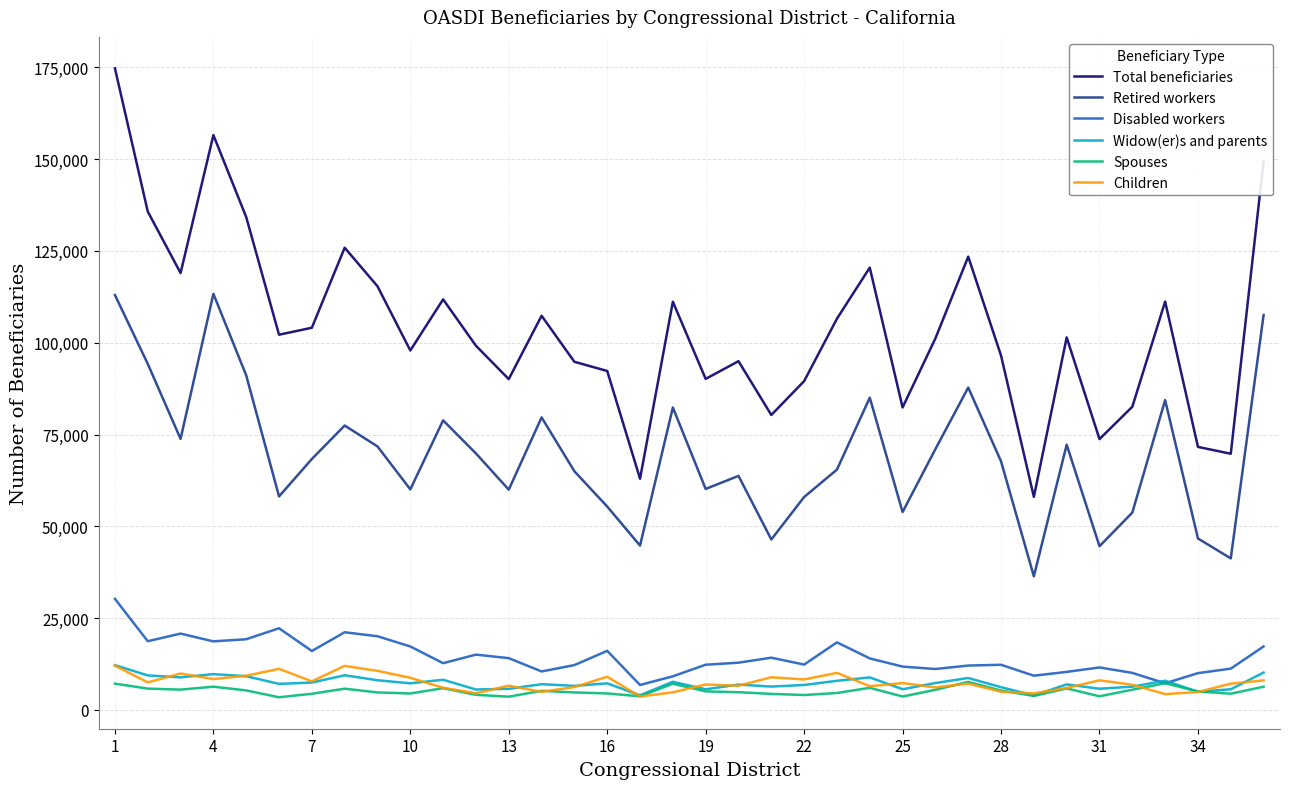

What is the difference between the second highest and second lowest values in the Widow(er)s and parents series?

6188